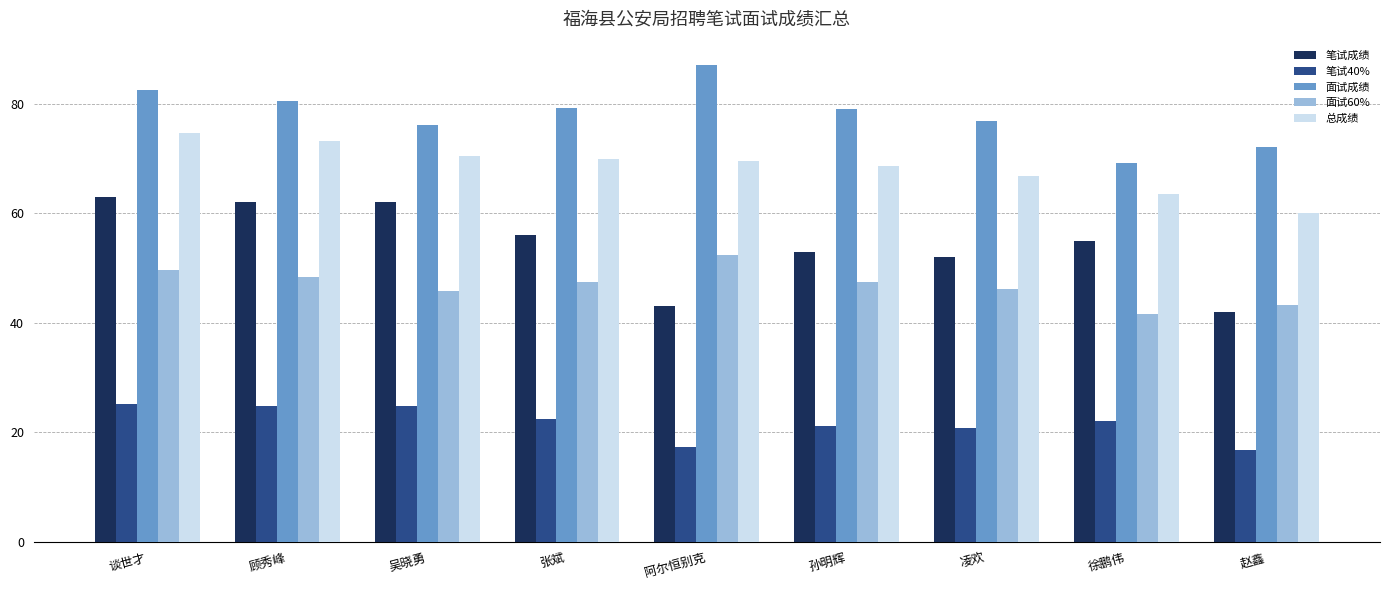

What is the minimum value for 总成绩?

60.1